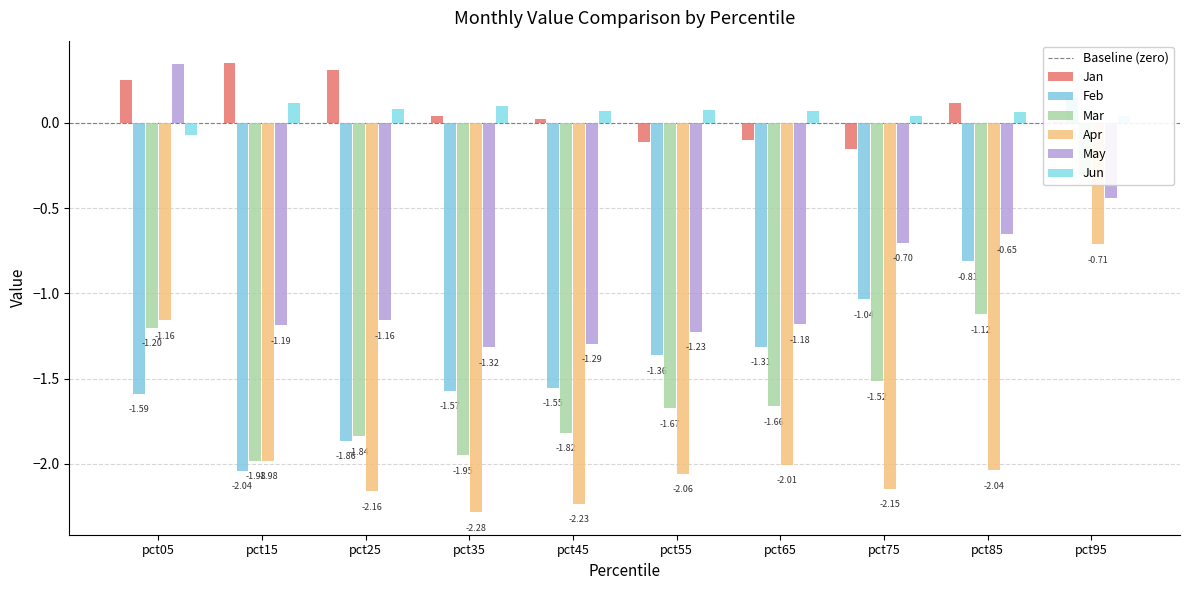

What is the value of the May bar at the 1st from the left?

0.3